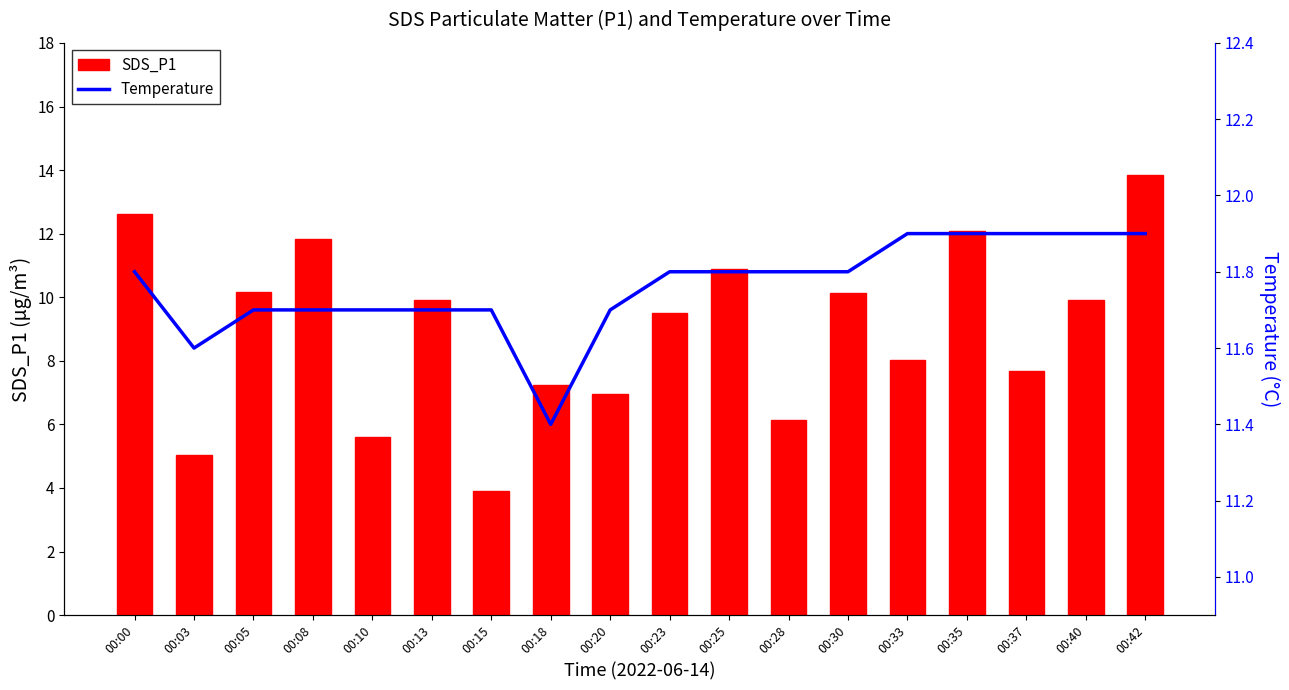

Is the value of SDS_P1 at 00:10 greater than the value of Temp at 00:10?

No